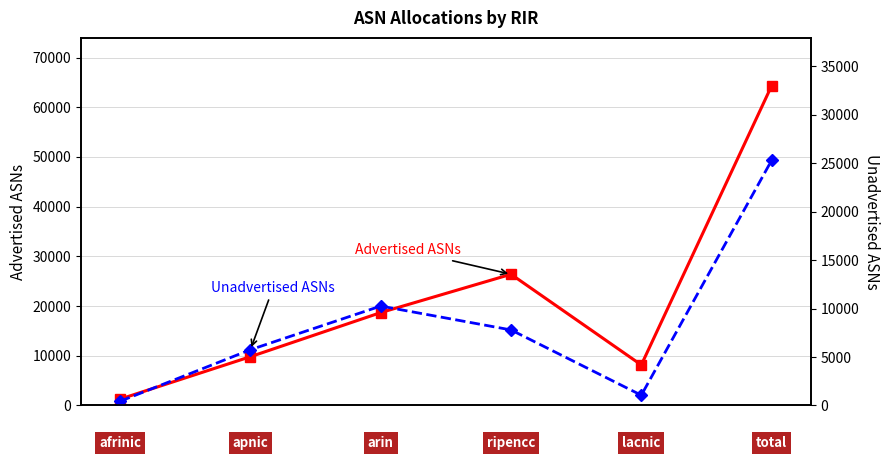

Is it true that Advertised ASNs equals 30483 at 2?

False